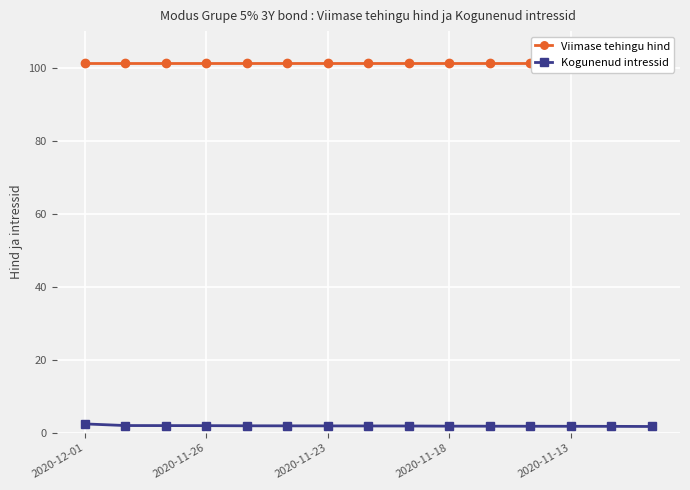

At 8, list the series in order from largest to smallest.

Viimase tehingu hind, Kogunenud intressid